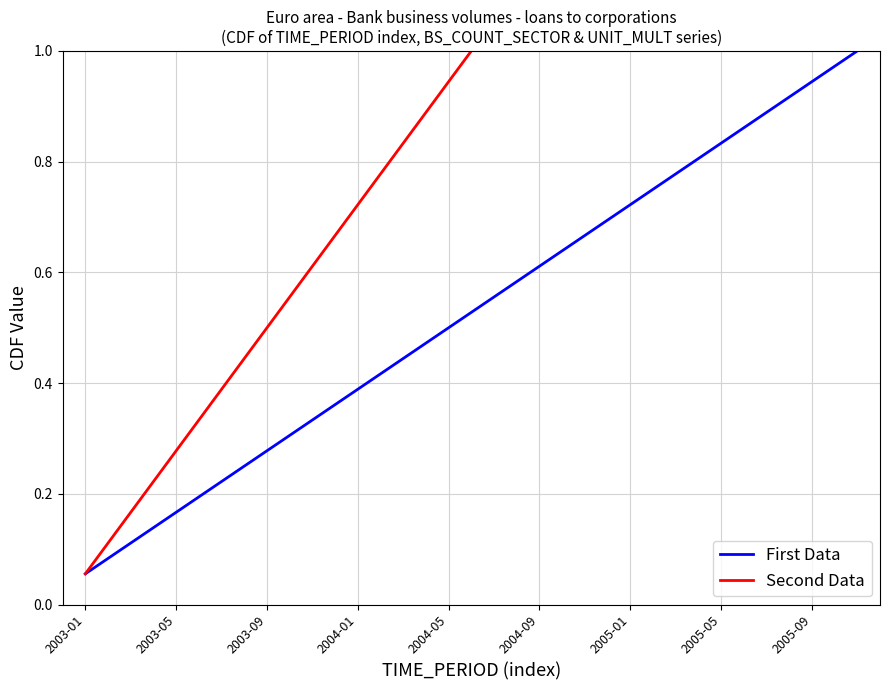

What are all the series names shown in the legend?

First Data, Second Data